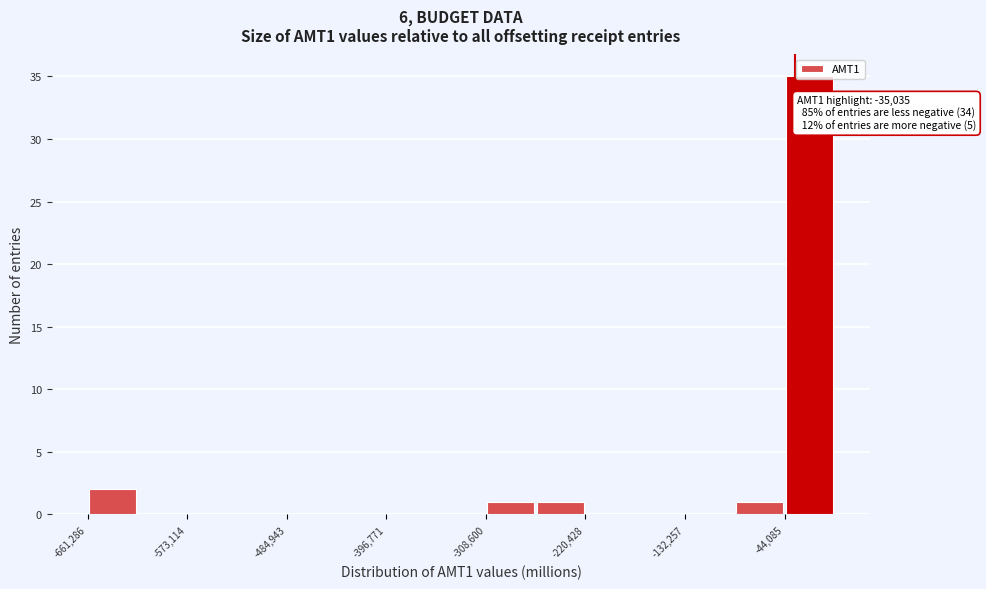

Which range on the x-axis has the tallest bar?

-40000 to 0